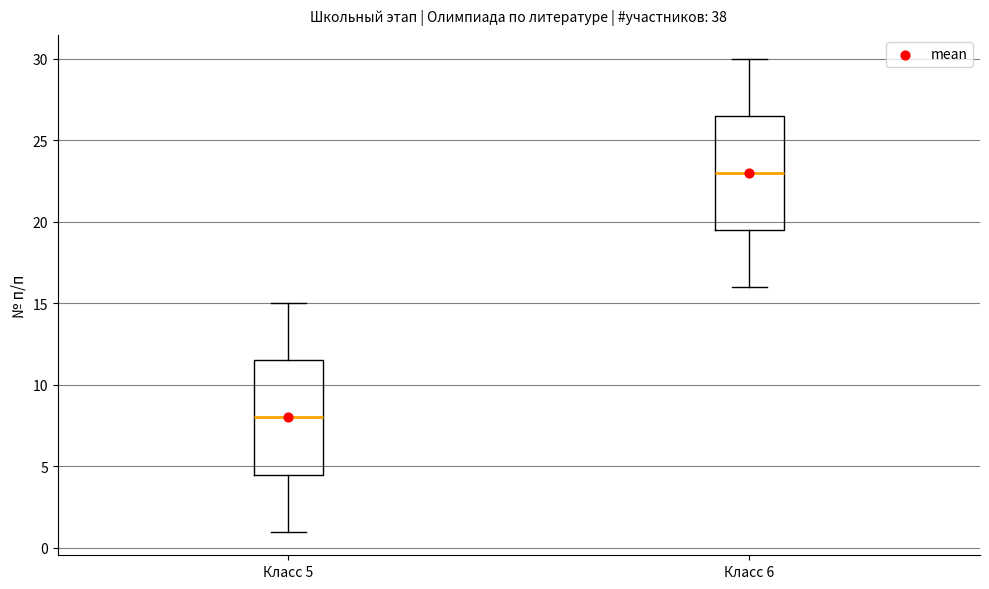

Reading left to right, read every box against the y-axis: the position of its median line, the range the box covers, and the ends of its whiskers. The values are not printed on the chart, so give them approximately, as read against the axis.

Класс 5: median 8.0, box 4.5 to 11.5, whiskers 1.0 to 15.0
Класс 6: median 23.0, box 19.5 to 26.5, whiskers 16.0 to 30.0